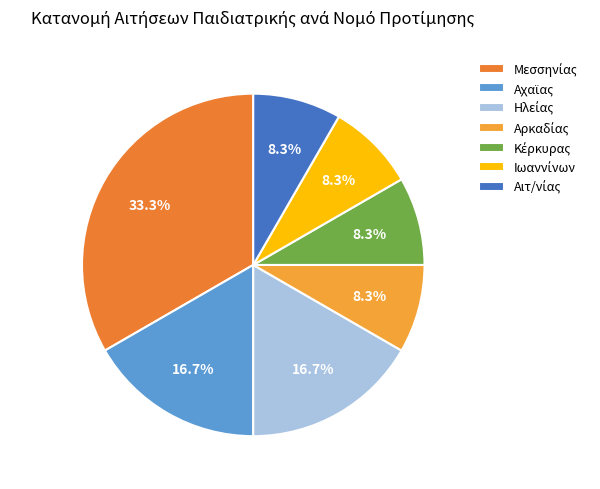

Count the number of slices in the pie.

7